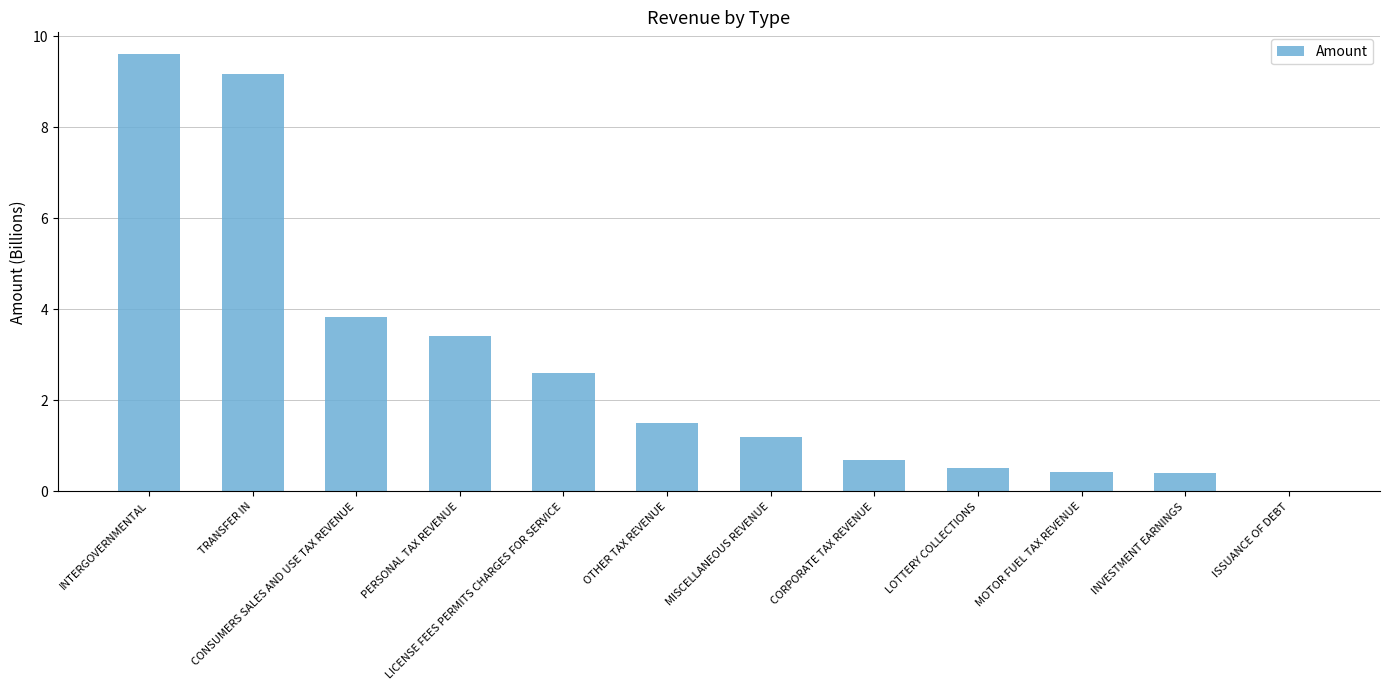

At which category does the chart reach its peak across all series?

INTERGOVERNMENTAL